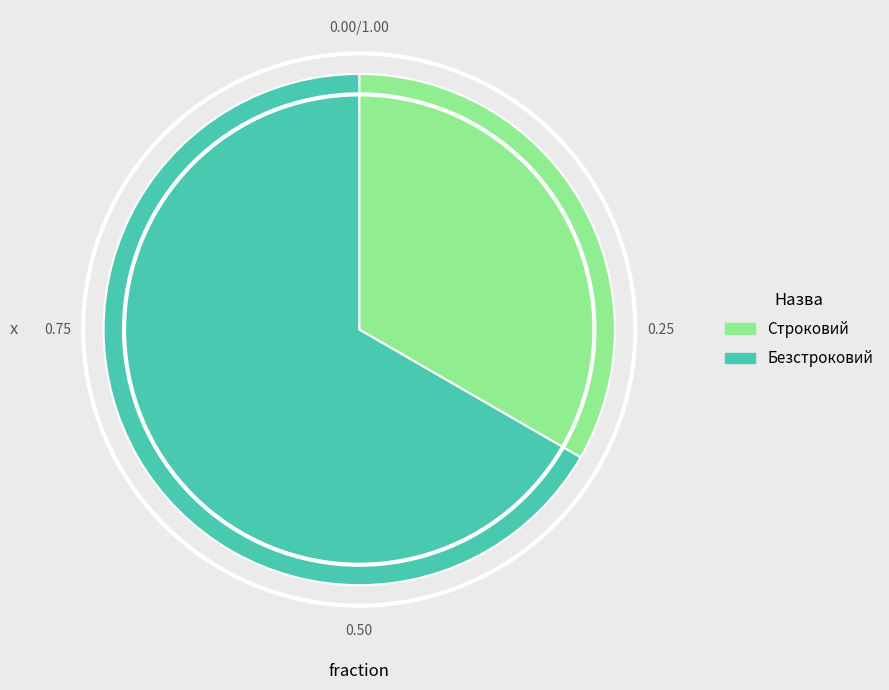

Which category has the smallest portion of the pie?

Строковий